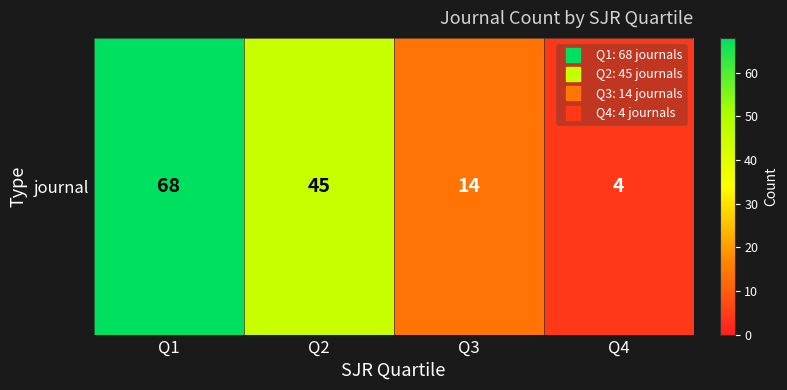

Is it true that the value at Q1 is 105?

False